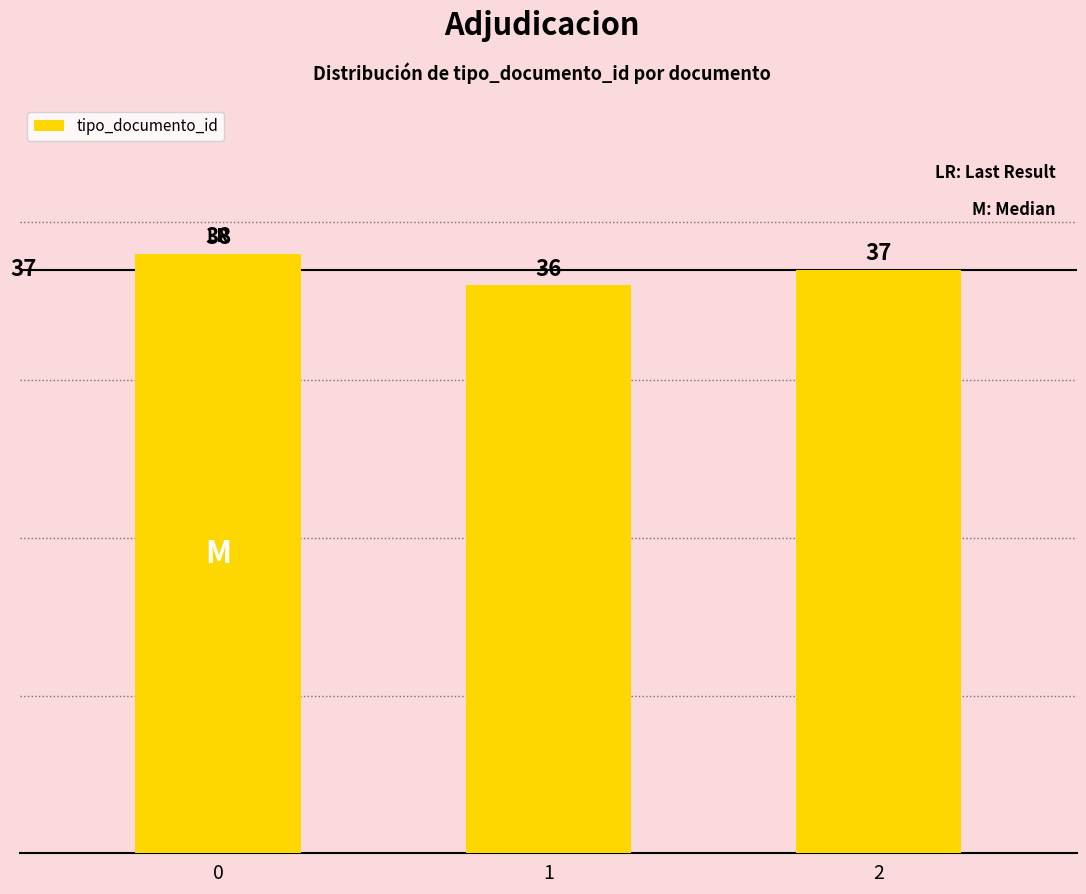

What is the sum of the values at 0 and 2?

75